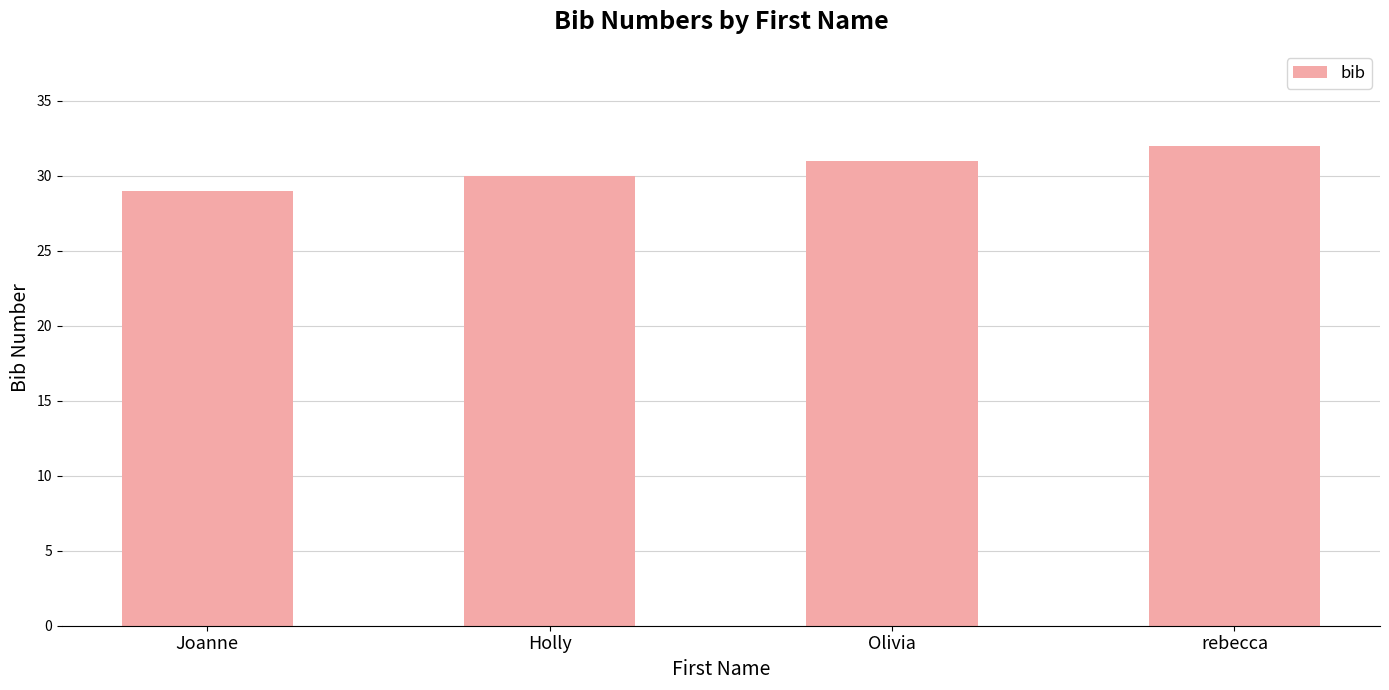

Are the bars horizontal?

No